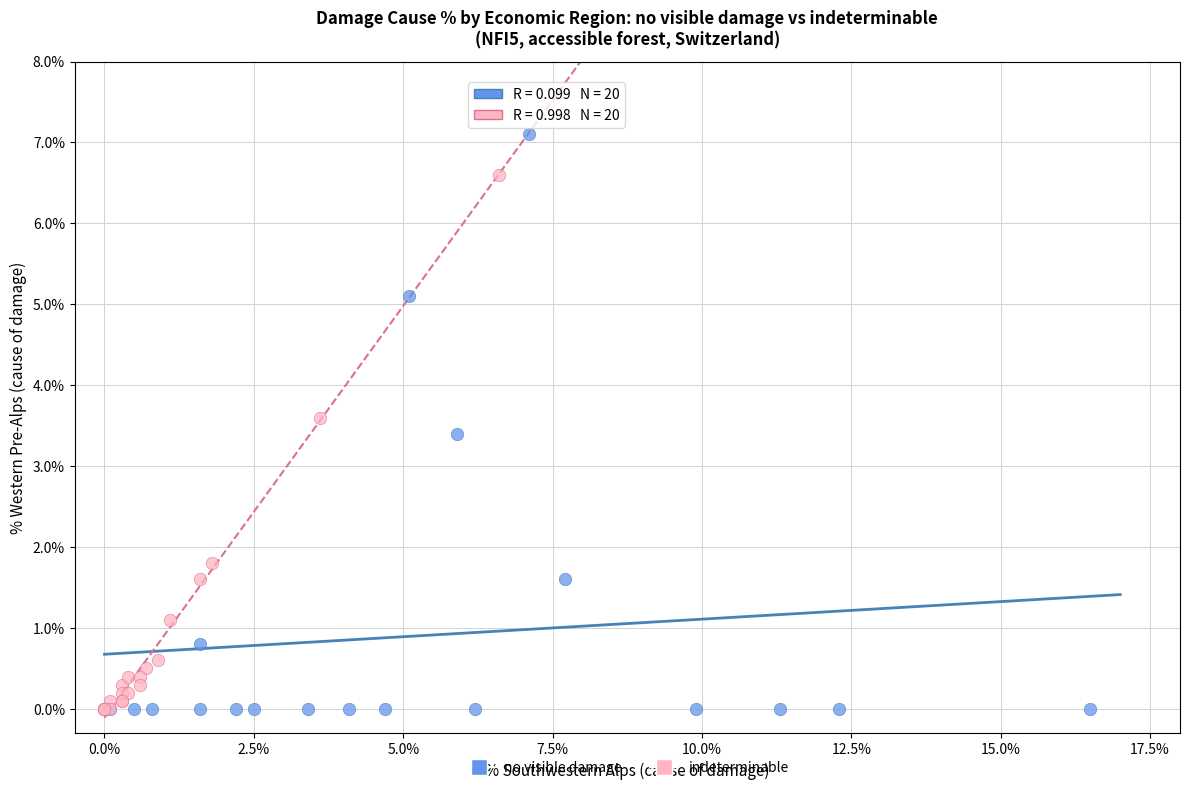

Which series reaches the maximum Y coordinate?

no visible damage